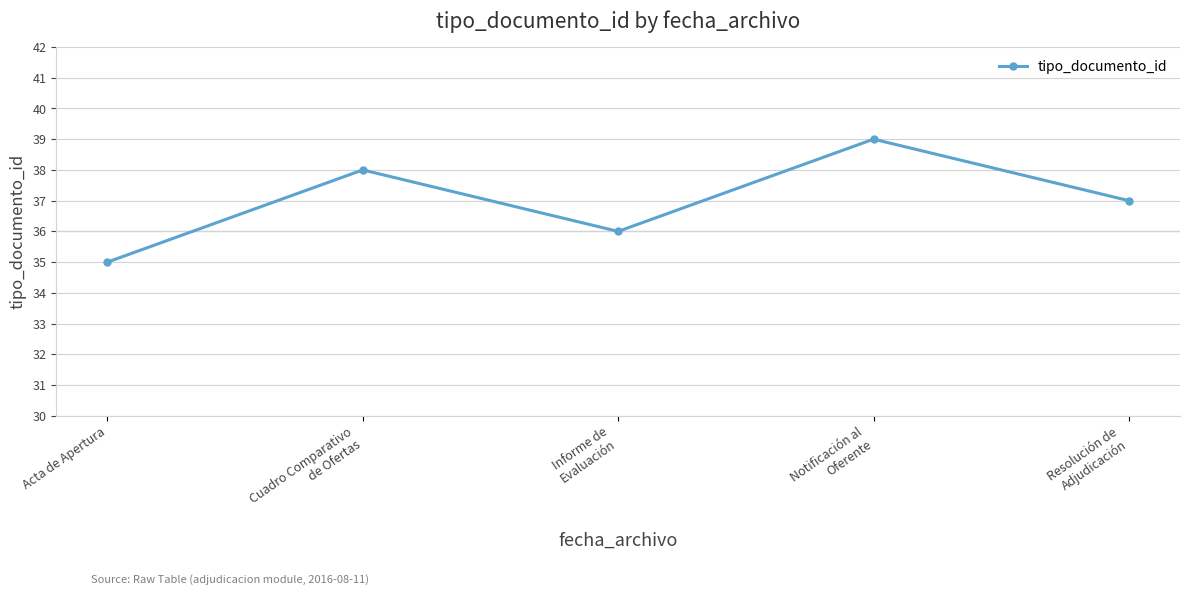

At which label is the value closest to 37?

Resolución de
Adjudicación